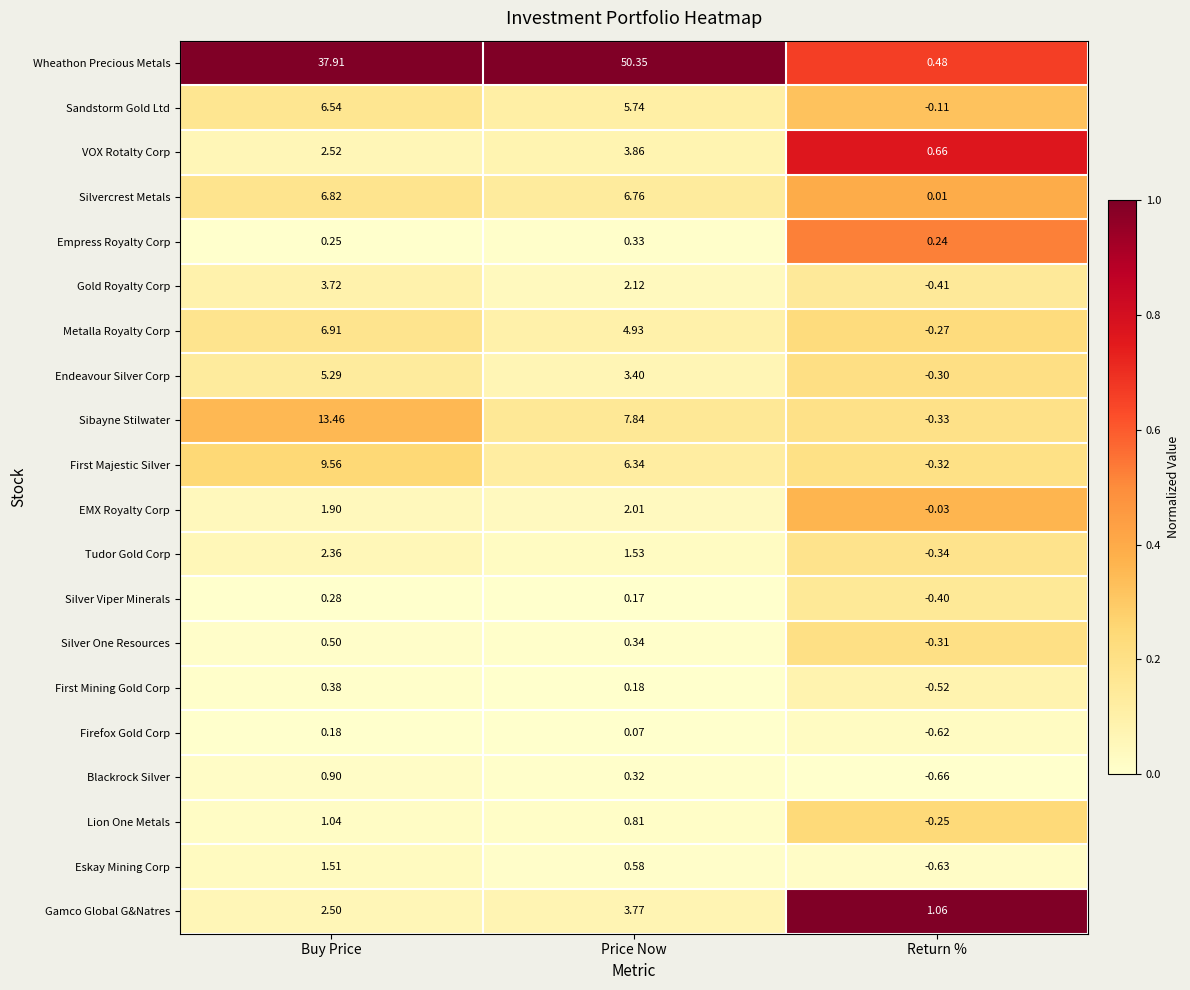

At which label does Silver Viper Minerals first exceed 0?

Buy Price